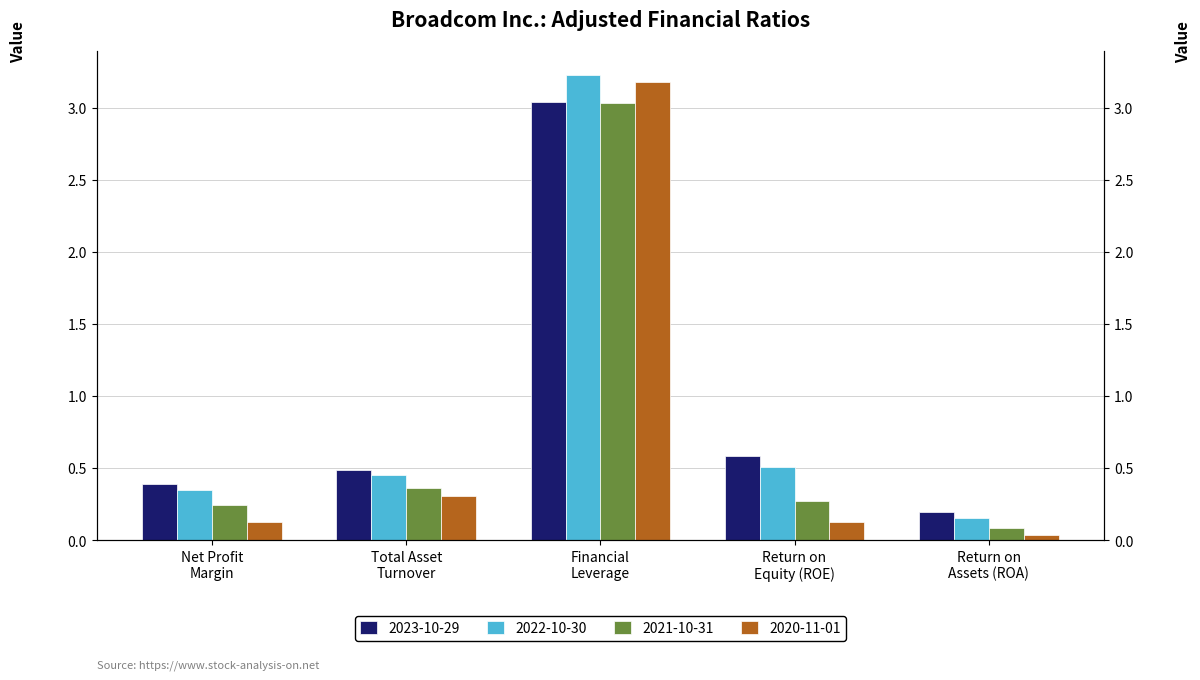

What position from the left is Return on
Assets (ROA)?

5